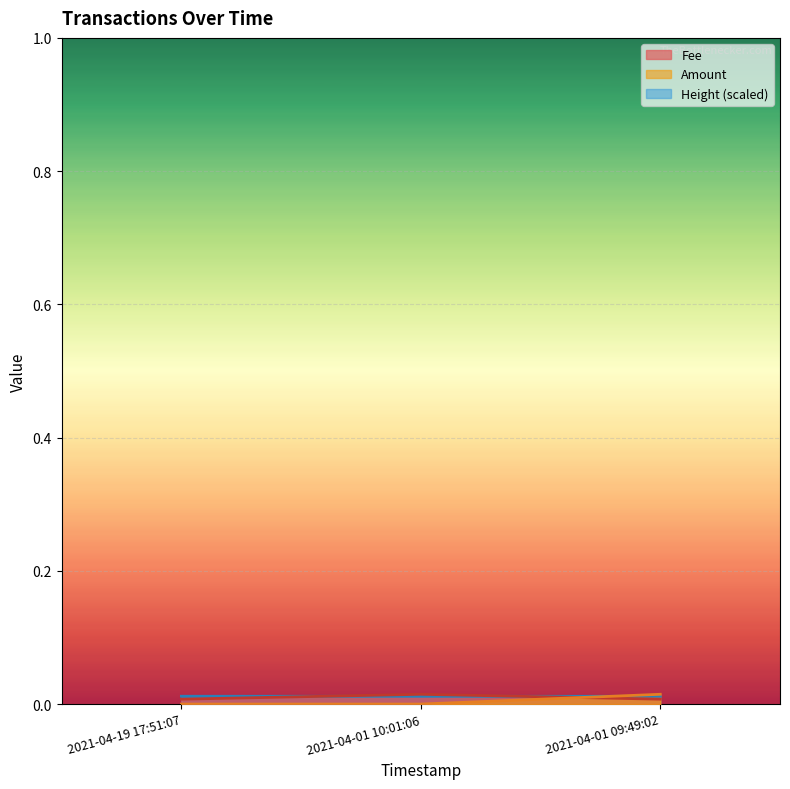

Which series has the largest total across all categories?

Height